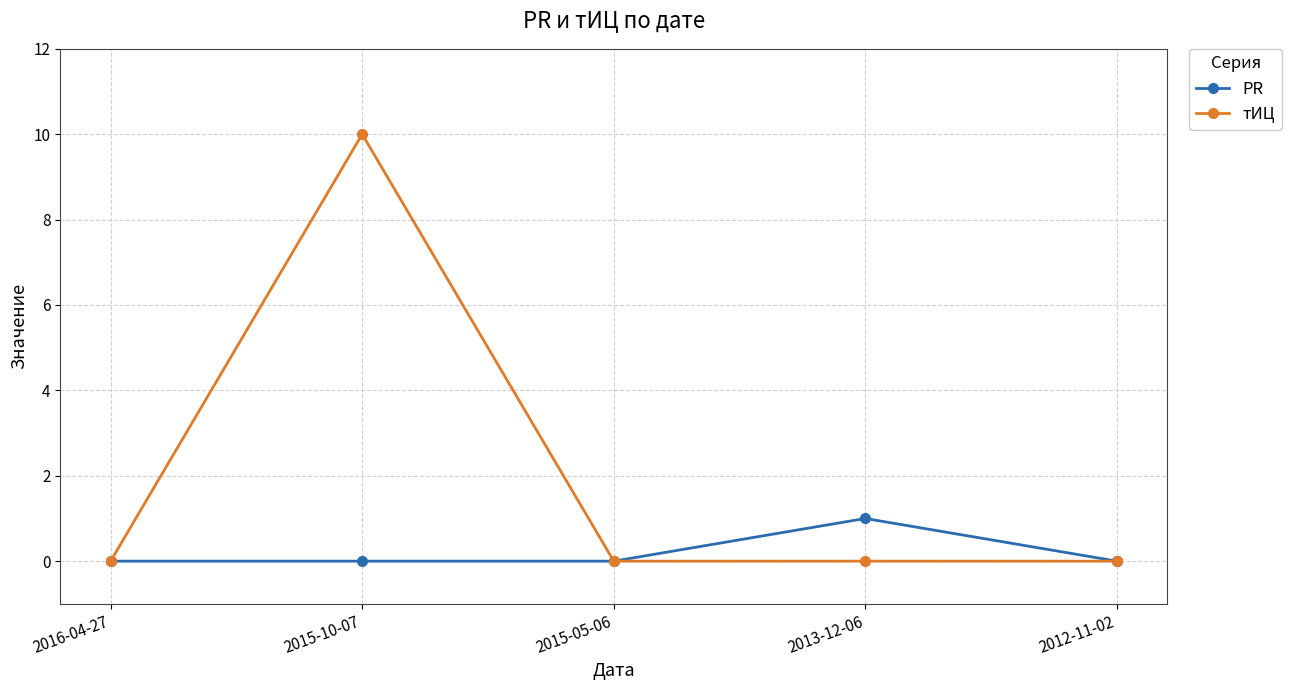

Count the number of data series in this chart.

2